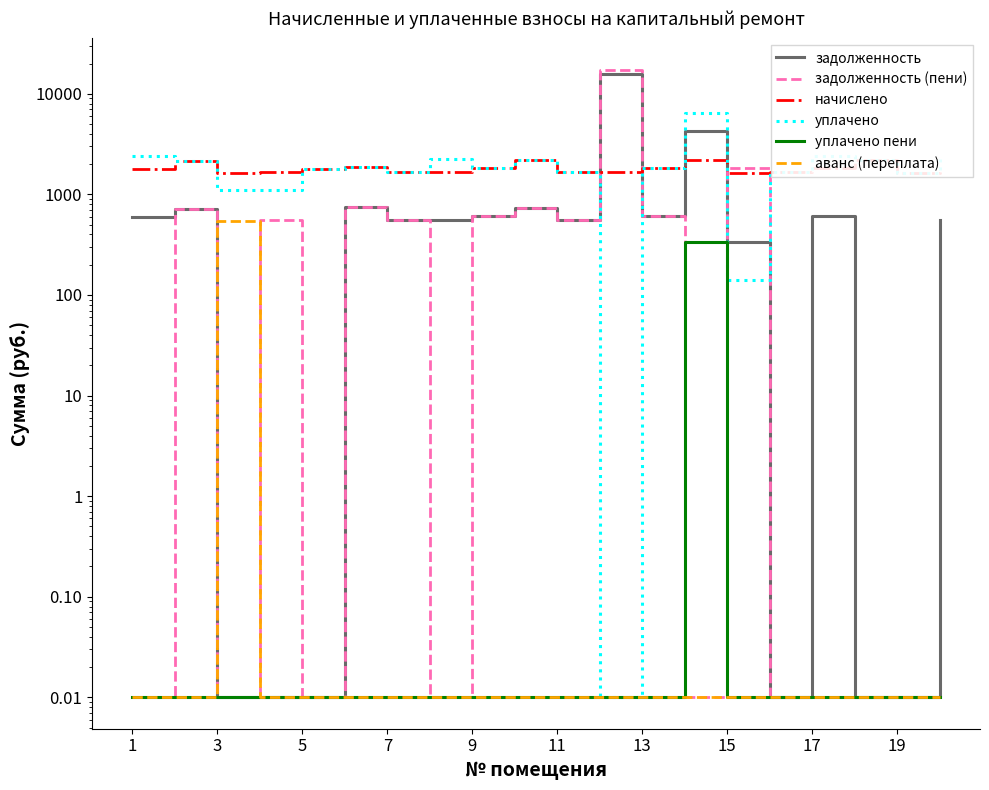

At which label is уплачено пени closest to 166?

1